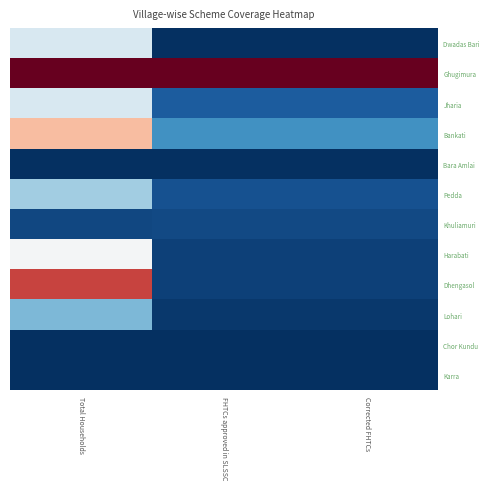

Reading left to right, what are all the values shown in this chart?

Dwadas Bari: Total Households=0.4	FHTCs approved in SLSSC=0.0	Corrected FHTCs=0.0
Ghugimura: Total Households=1.0	FHTCs approved in SLSSC=1.0	Corrected FHTCs=1.0
Jharia: Total Households=0.4	FHTCs approved in SLSSC=0.1	Corrected FHTCs=0.1
Bankati: Total Households=0.7	FHTCs approved in SLSSC=0.2	Corrected FHTCs=0.2
Bara Amlai: Total Households=0.0	FHTCs approved in SLSSC=0.0	Corrected FHTCs=0.0
Pedda: Total Households=0.3	FHTCs approved in SLSSC=0.1	Corrected FHTCs=0.1
Khuliamuri: Total Households=0.0	FHTCs approved in SLSSC=0.0	Corrected FHTCs=0.0
Harabati: Total Households=0.5	FHTCs approved in SLSSC=0.0	Corrected FHTCs=0.0
Dhengasol: Total Households=0.8	FHTCs approved in SLSSC=0.0	Corrected FHTCs=0.0
Lohari: Total Households=0.3	FHTCs approved in SLSSC=0.0	Corrected FHTCs=0.0
Chor Kundu: Total Households=0.0	FHTCs approved in SLSSC=0.0	Corrected FHTCs=0.0
Karra: Total Households=0.0	FHTCs approved in SLSSC=0.0	Corrected FHTCs=0.0